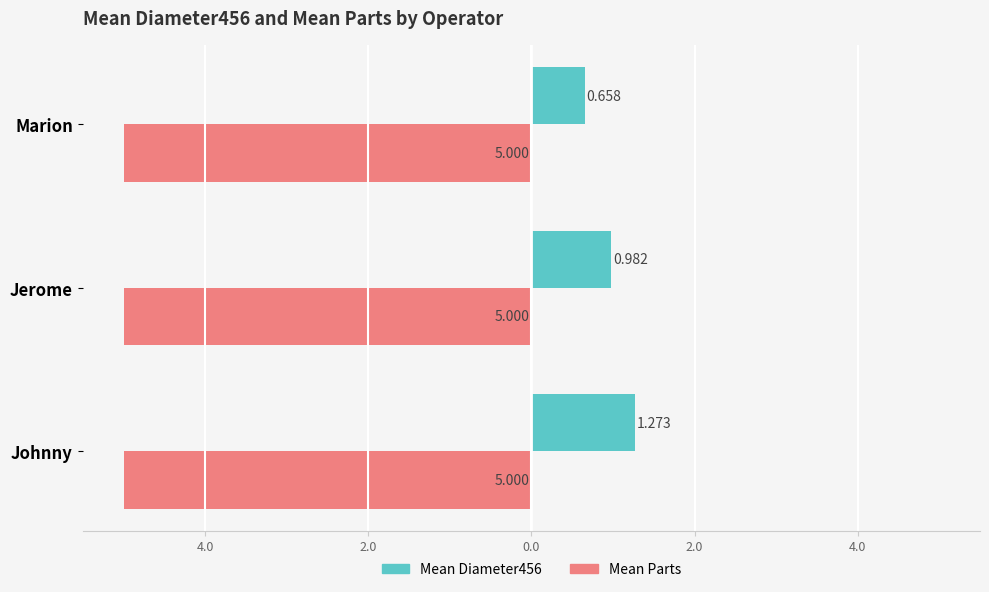

What position from the right is 4.0?

2